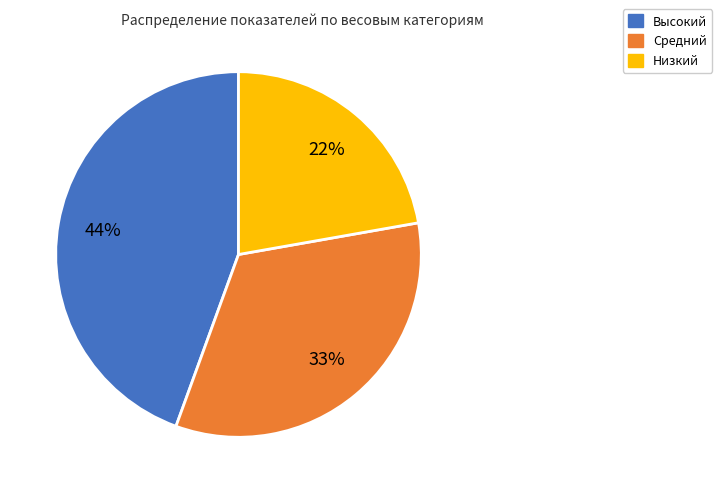

True or false: Высокий accounts for 59% of the total.

False